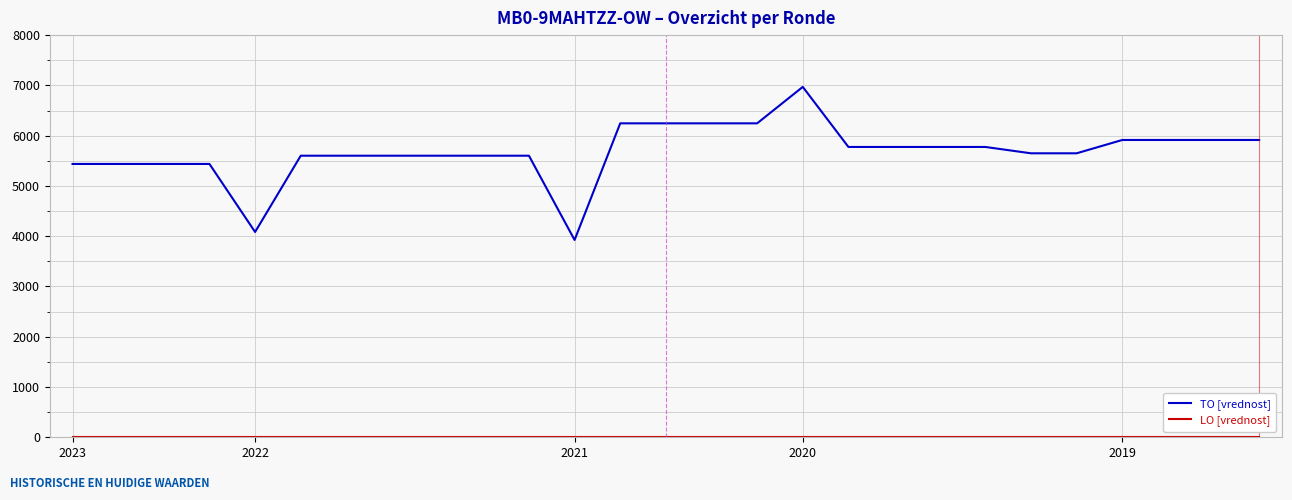

What is the greatest value displayed?

6970